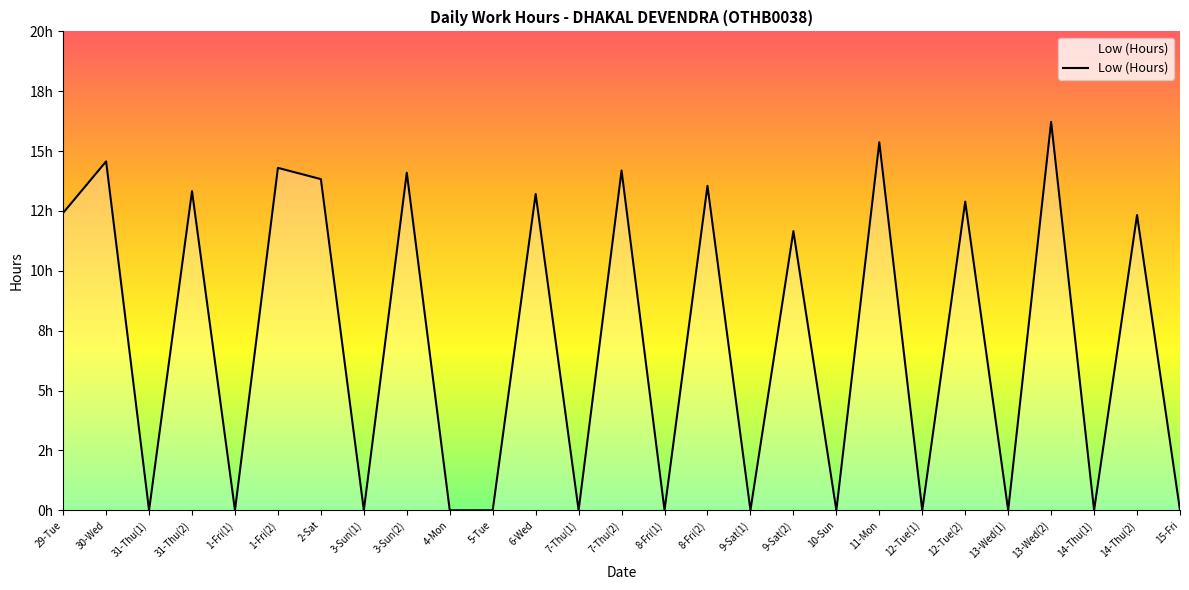

At which label is the value closest to 8?

9-Sat(2)